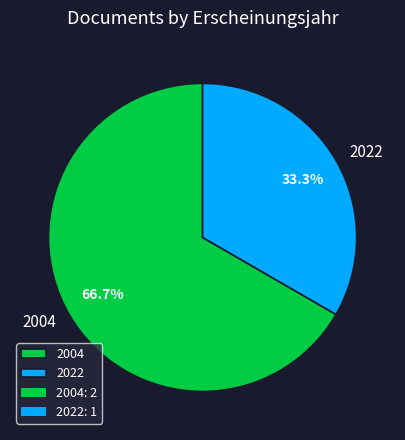

How many slices are in this pie chart?

2